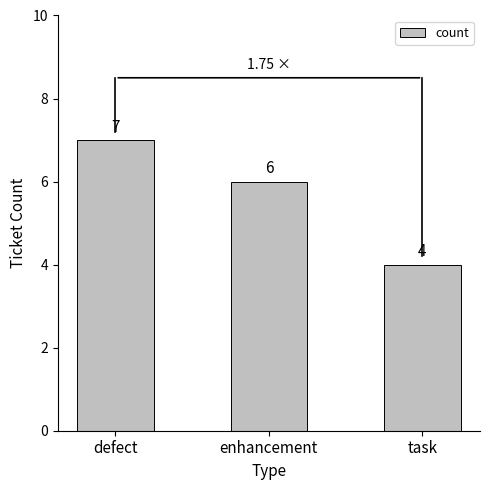

What is the value of the 2nd bar from the left?

6